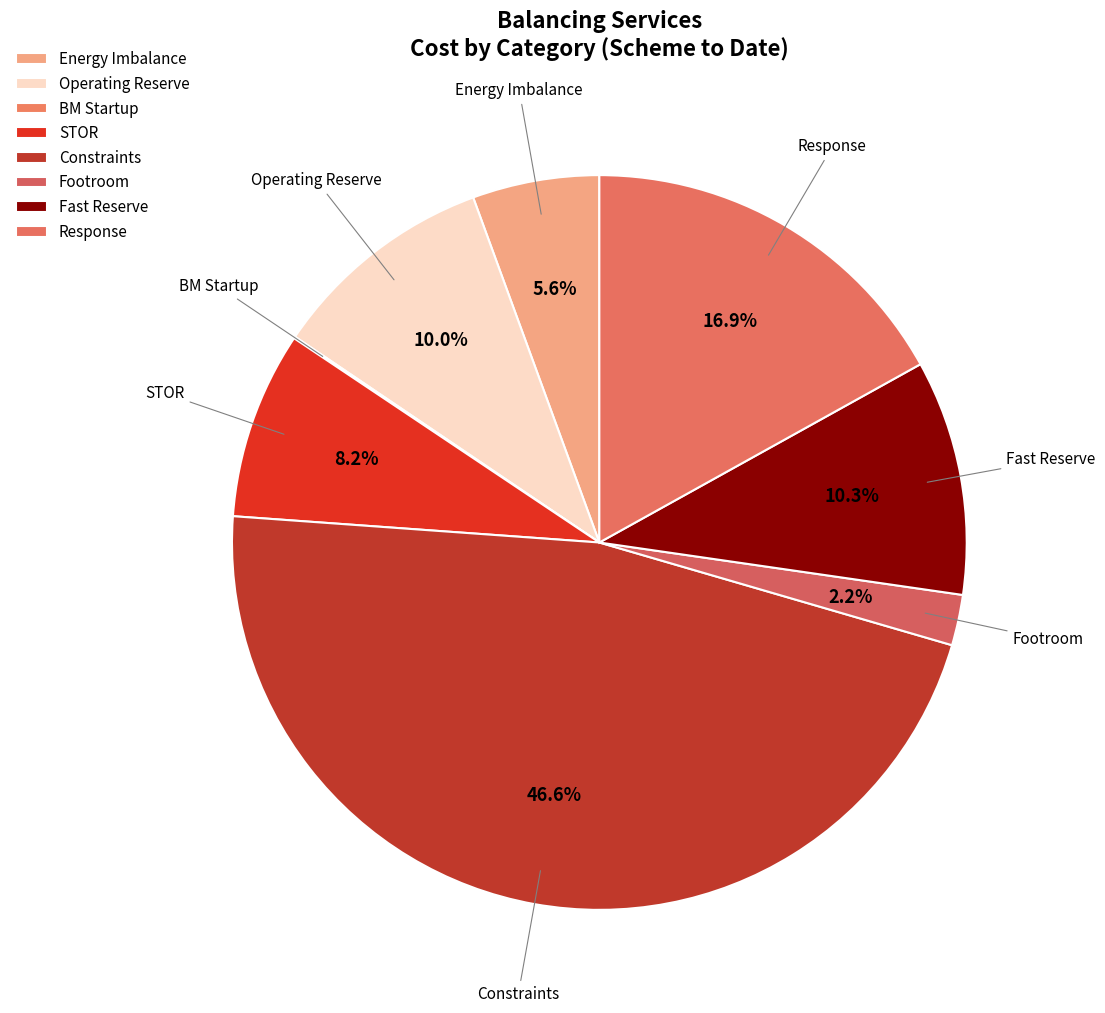

How many segments does this pie chart have?

8